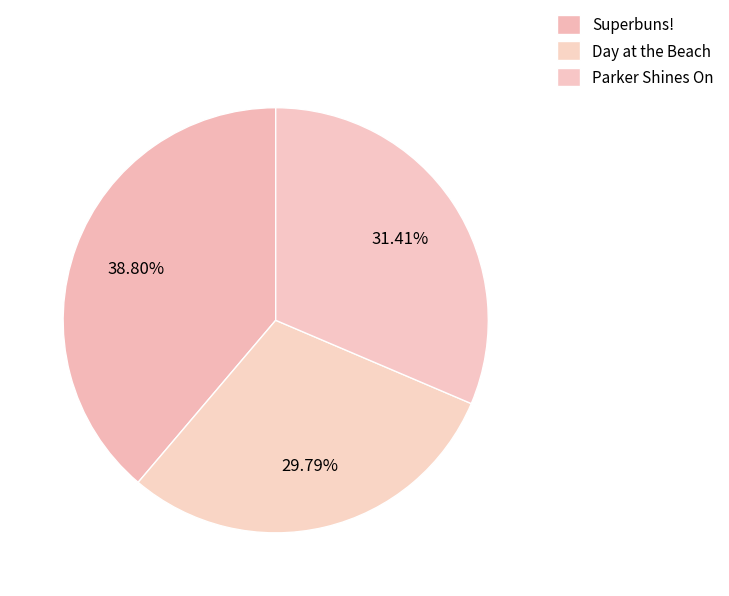

Does Parker Shines On account for over 50% of the chart?

No